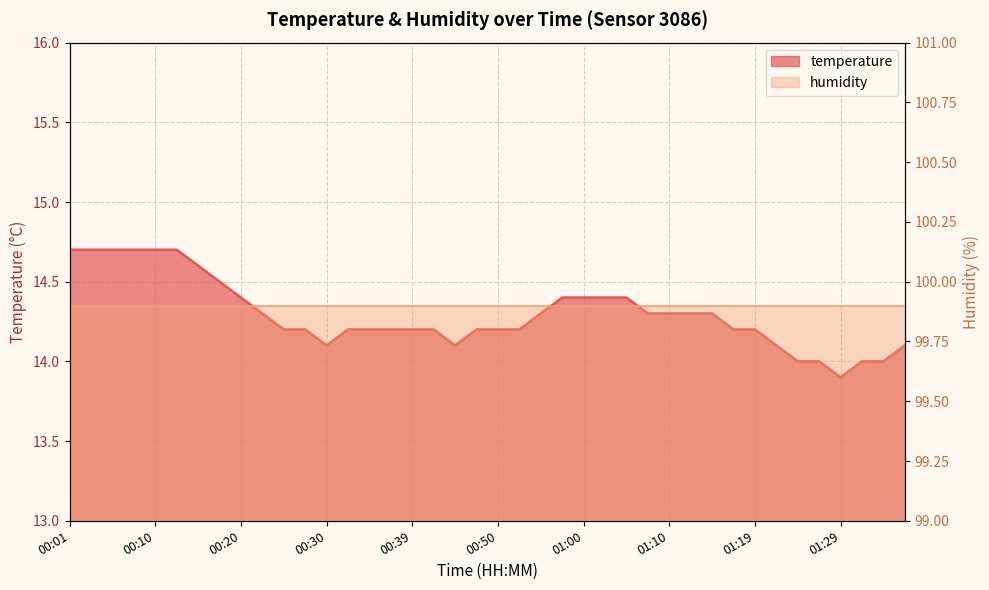

What is the label of the 4th point from the left?

00:08